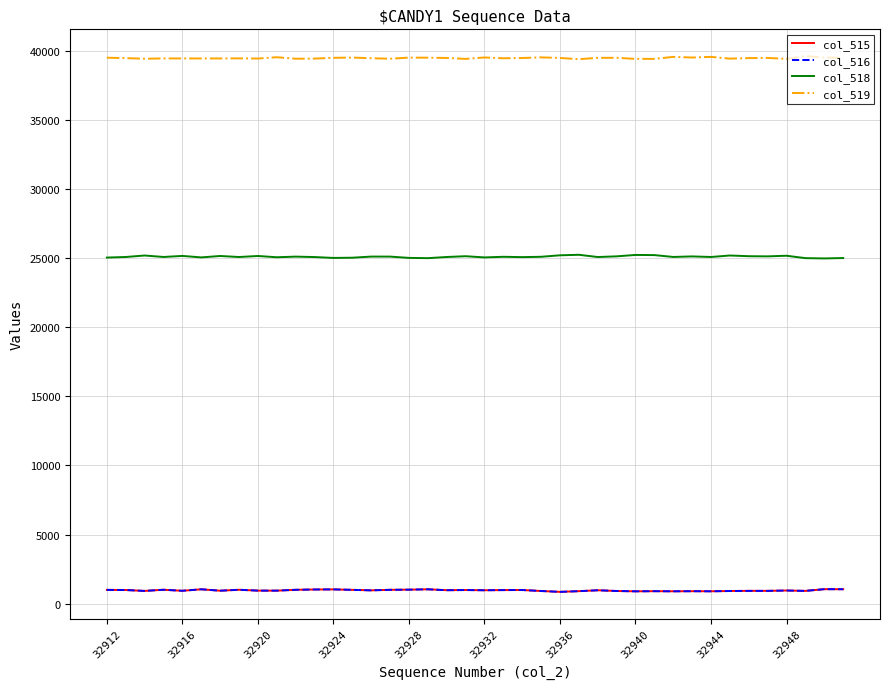

True or false: col_515 and col_518 intersect in this chart.

False